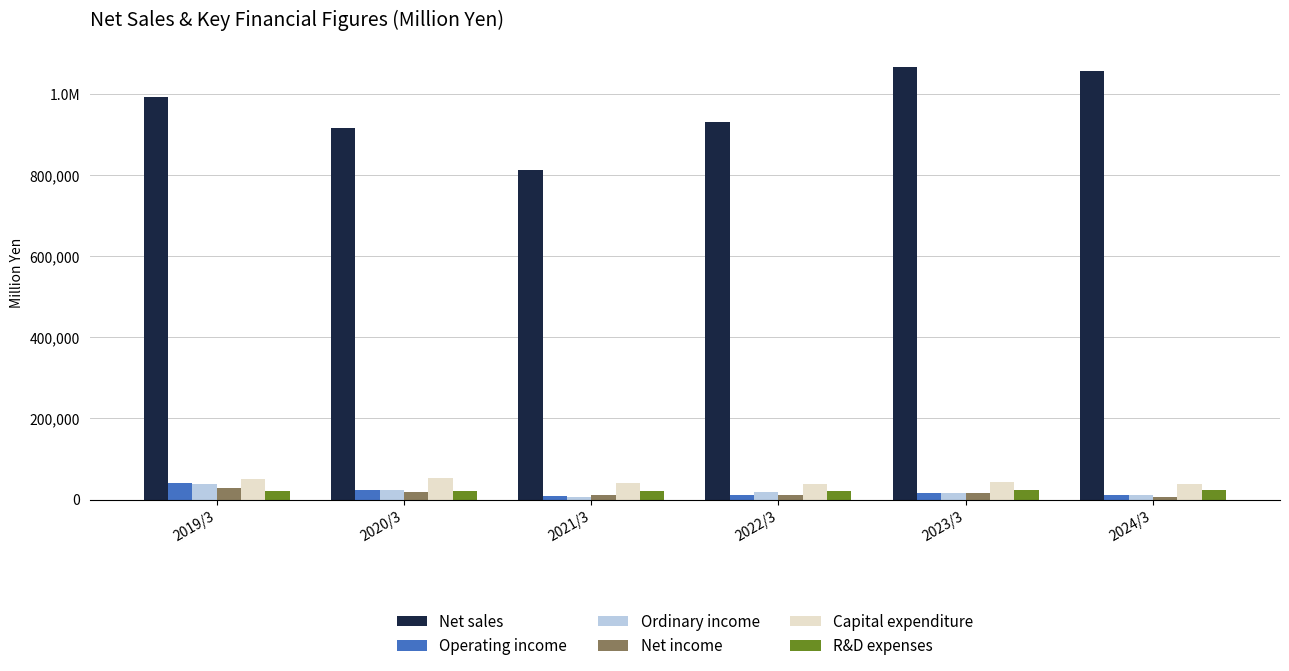

Are the bars grouped side by side (vs. stacked)?

Yes